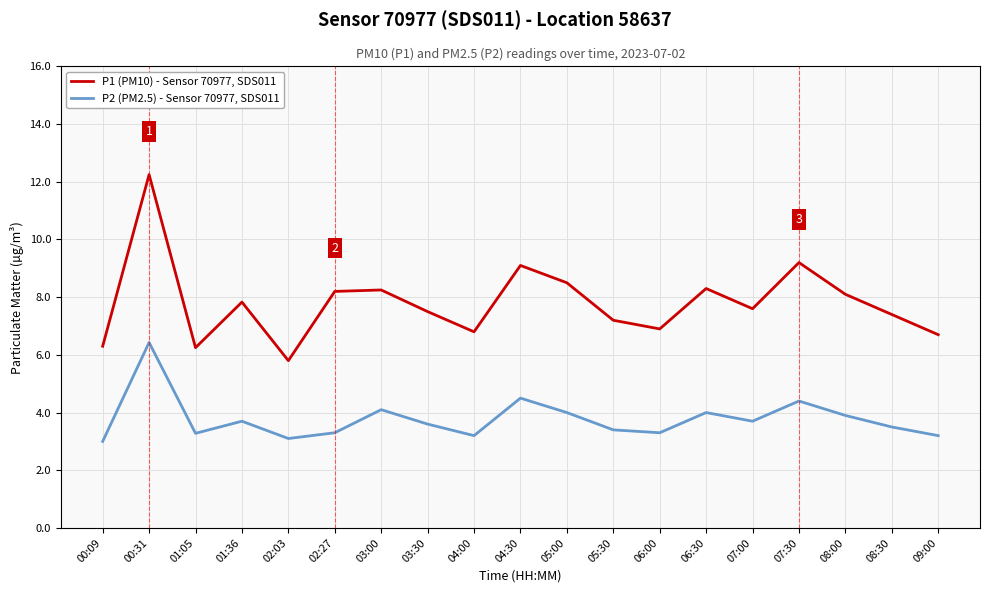

What position from the right is 00:31?

18